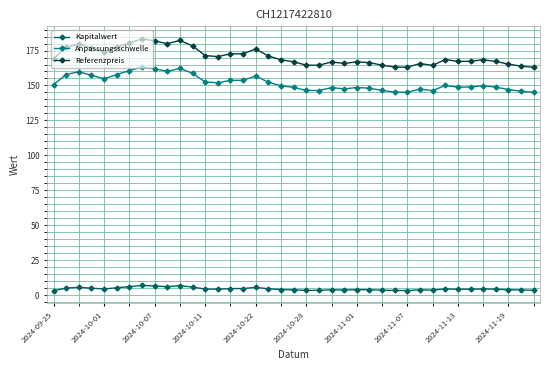

What is the highest value of the Kapitalwert series?

6.9